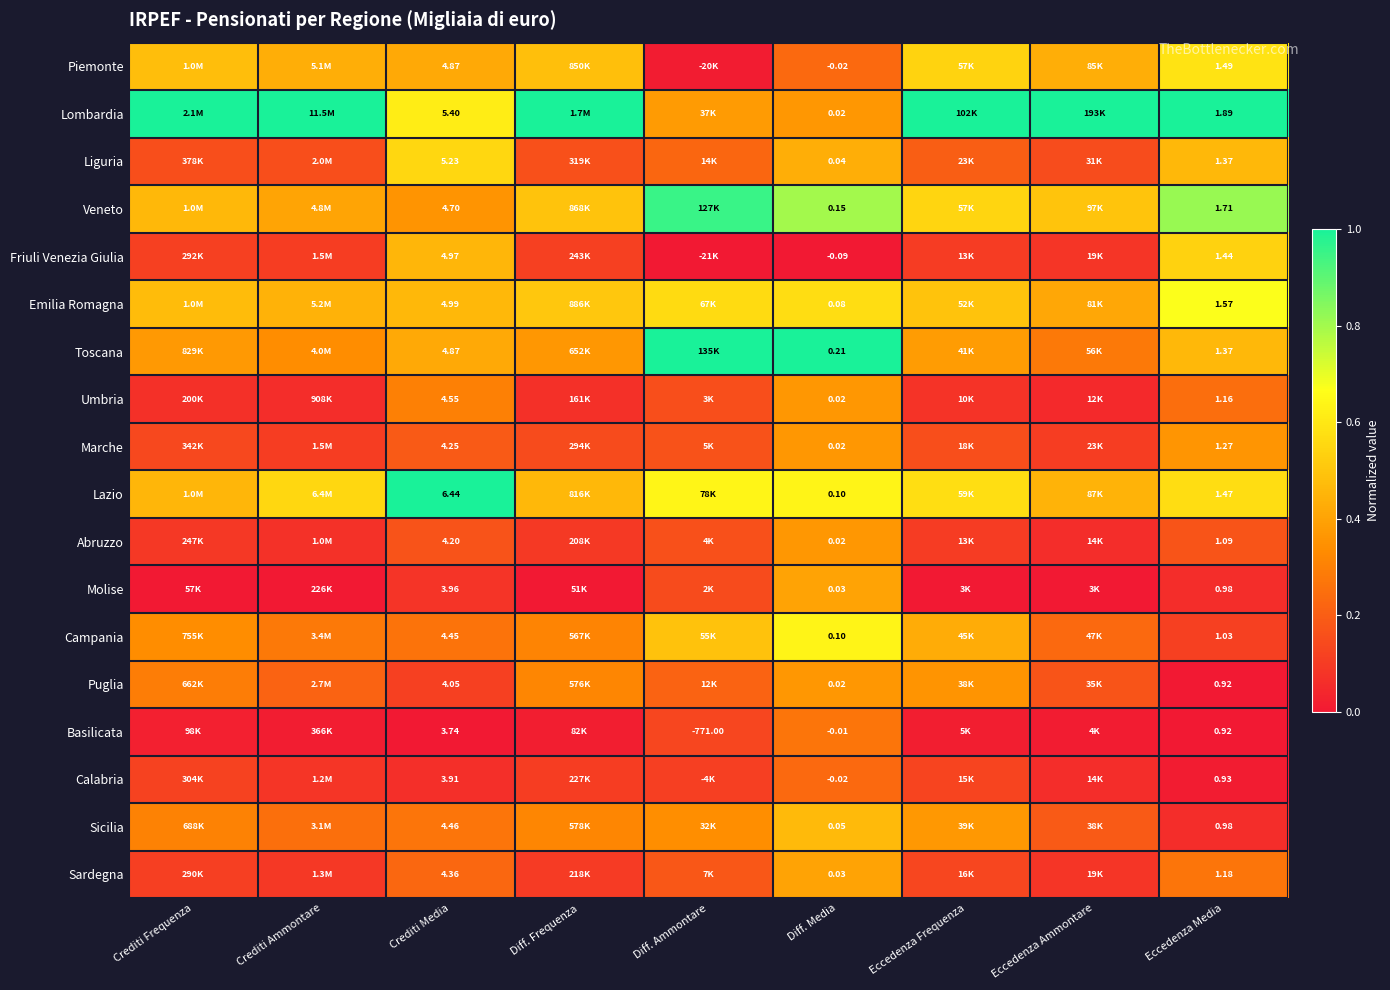

Is the value of Sardegna at Eccedenza Media greater than the value of Veneto at Eccedenza Media?

No